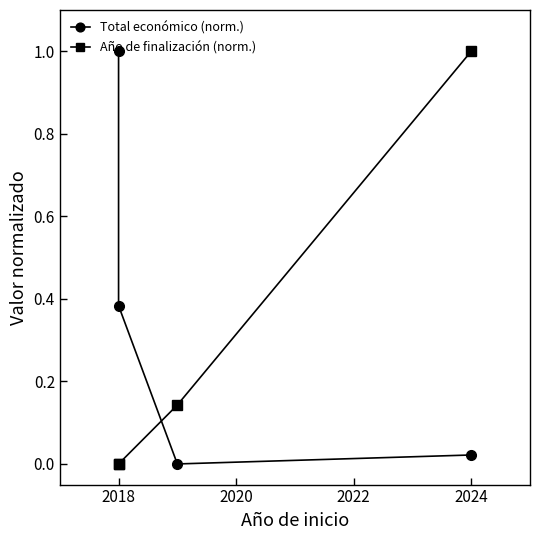

How many times do Año de finalización (norm.) and Total económico (norm.) cross each other?

1